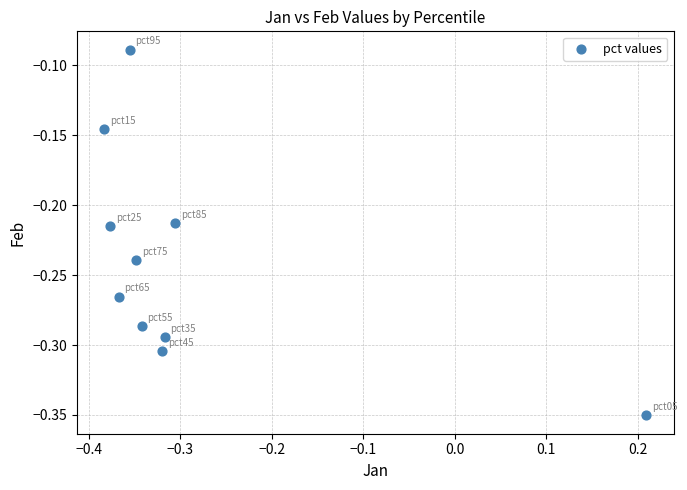

What is the range of X values (max minus min)?

0.6